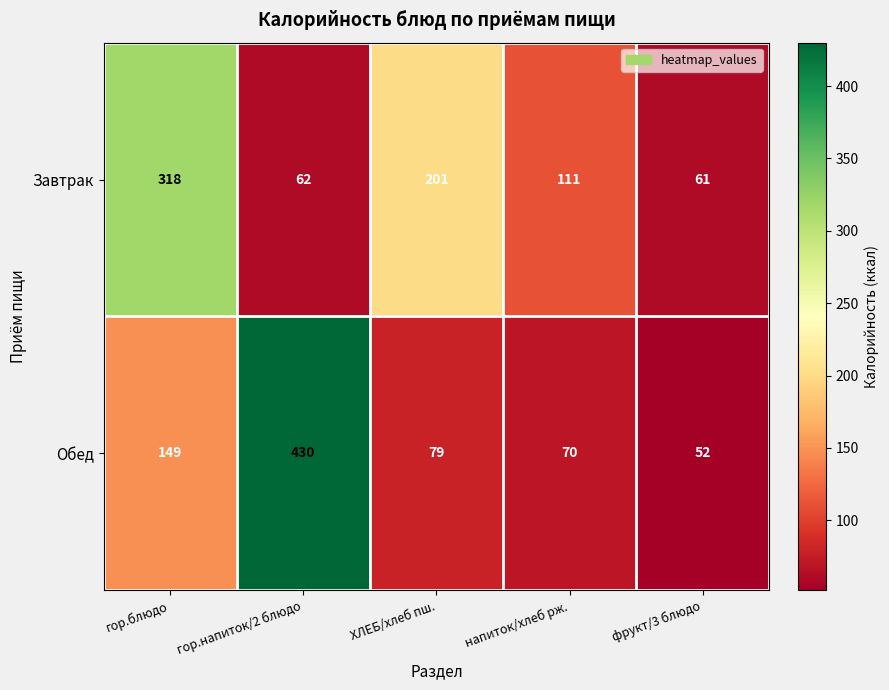

Reading left to right, extract all data points from this chart.

Завтрак: 318	62	201	111	61
Обед: 149	430	79	70	52